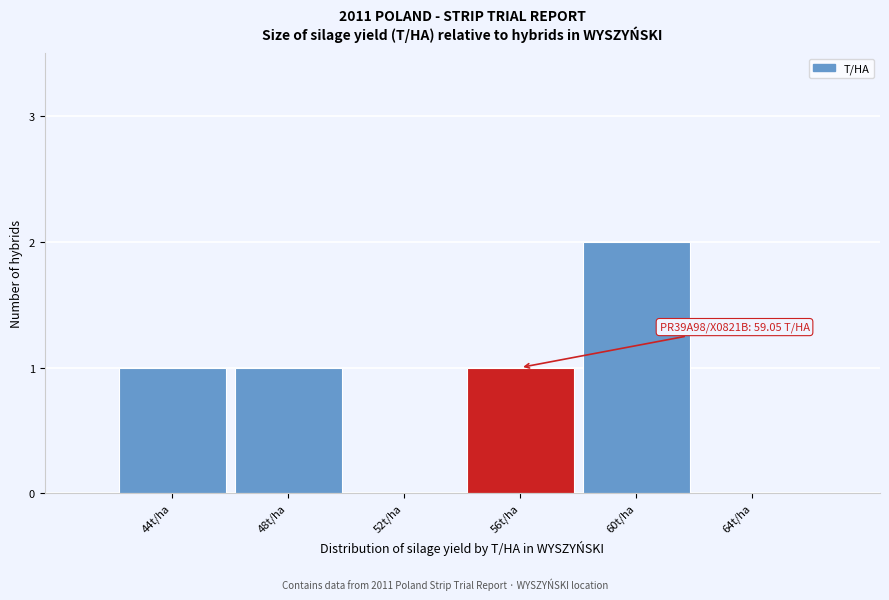

Reading left to right, what are all the values shown in this chart?

44t/ha=1	48t/ha=1	52t/ha=0	56t/ha=1	60t/ha=2	64t/ha=0